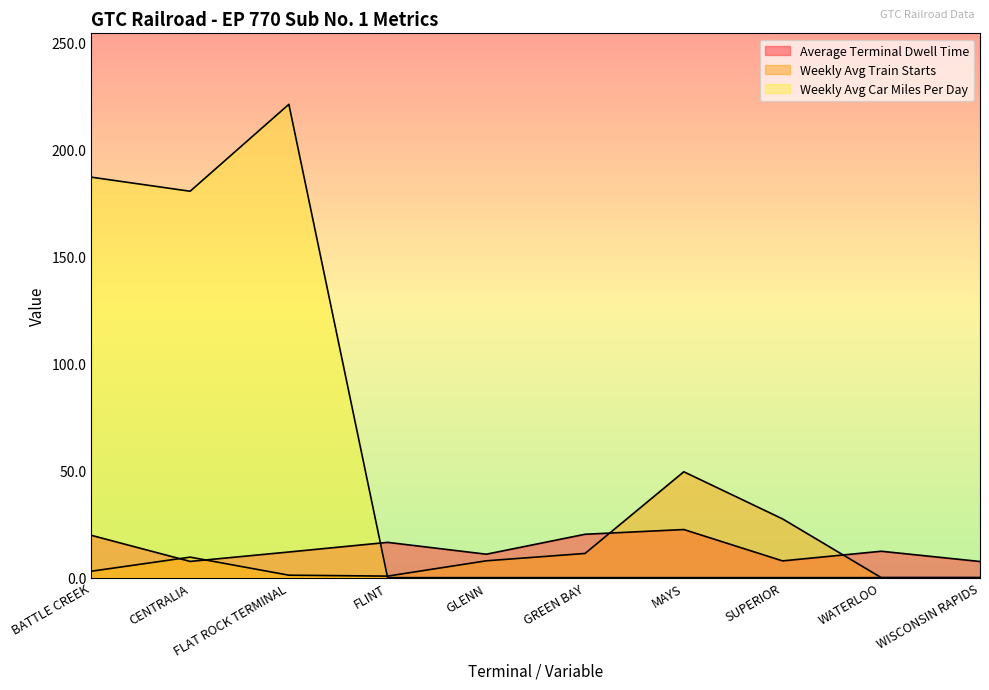

What is the difference between the second highest and minimum values in the Weekly Avg Car Miles Per Day series?

186.9